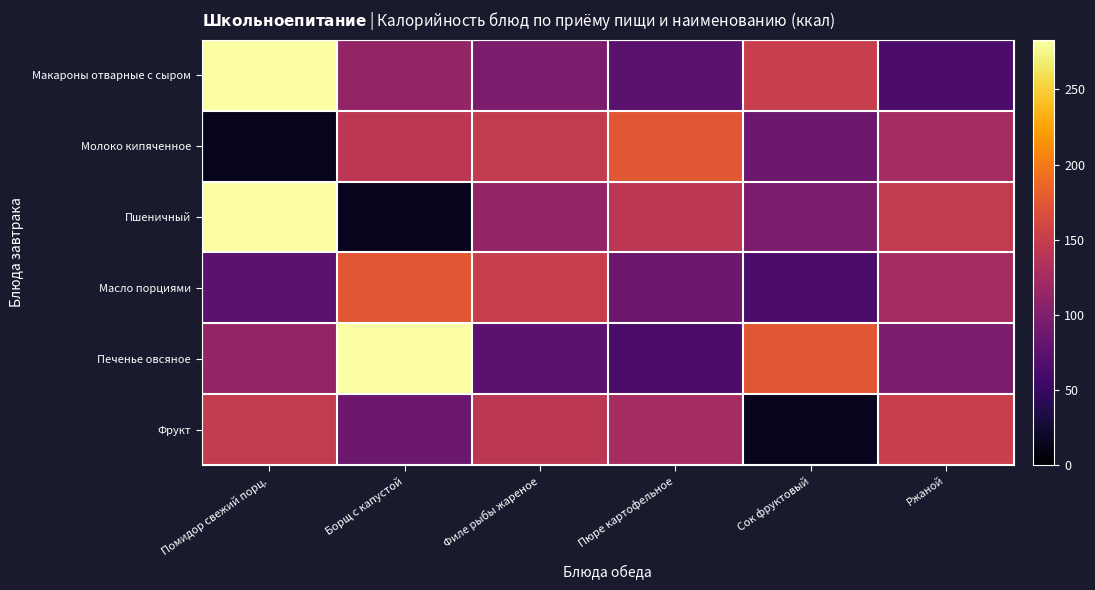

At which category is the sum across all series the highest?

Помидор свежий порц.